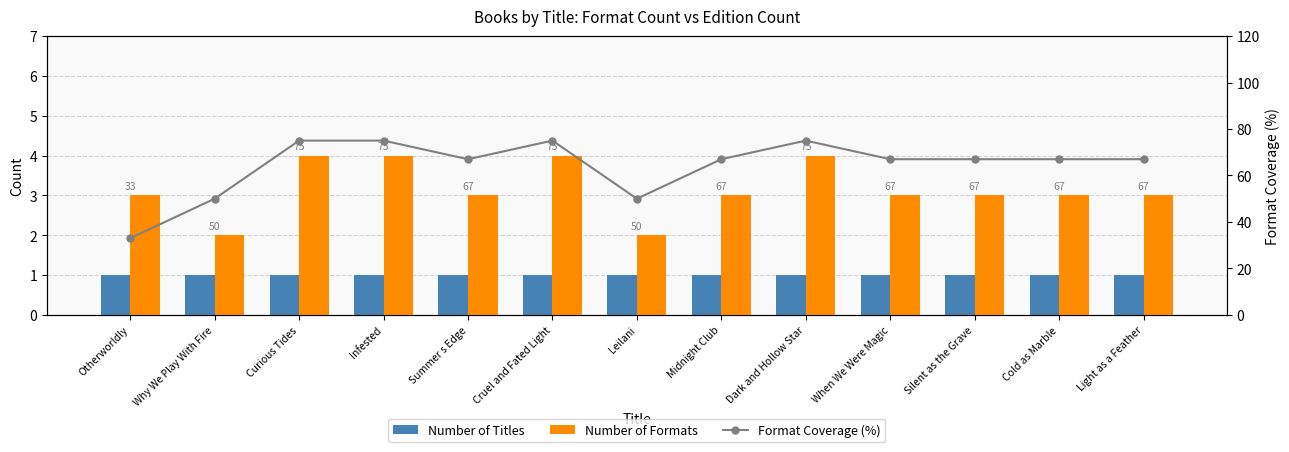

Count the Number of Formats values in the range 3 to 4.

11